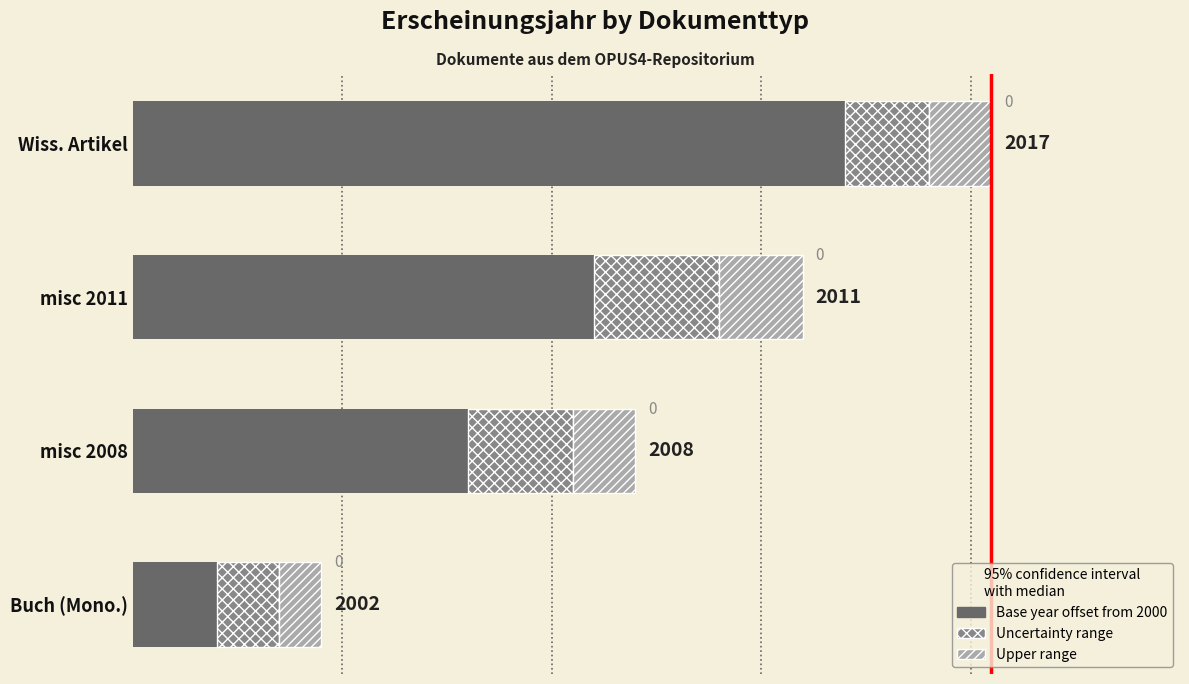

What are all the series names shown in the legend?

Base year offset from 2000, Uncertainty range, Upper range